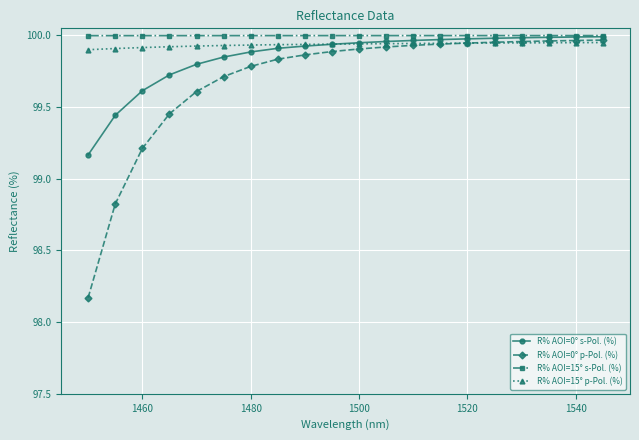

At how many categories does at least one series exceed 98?

20